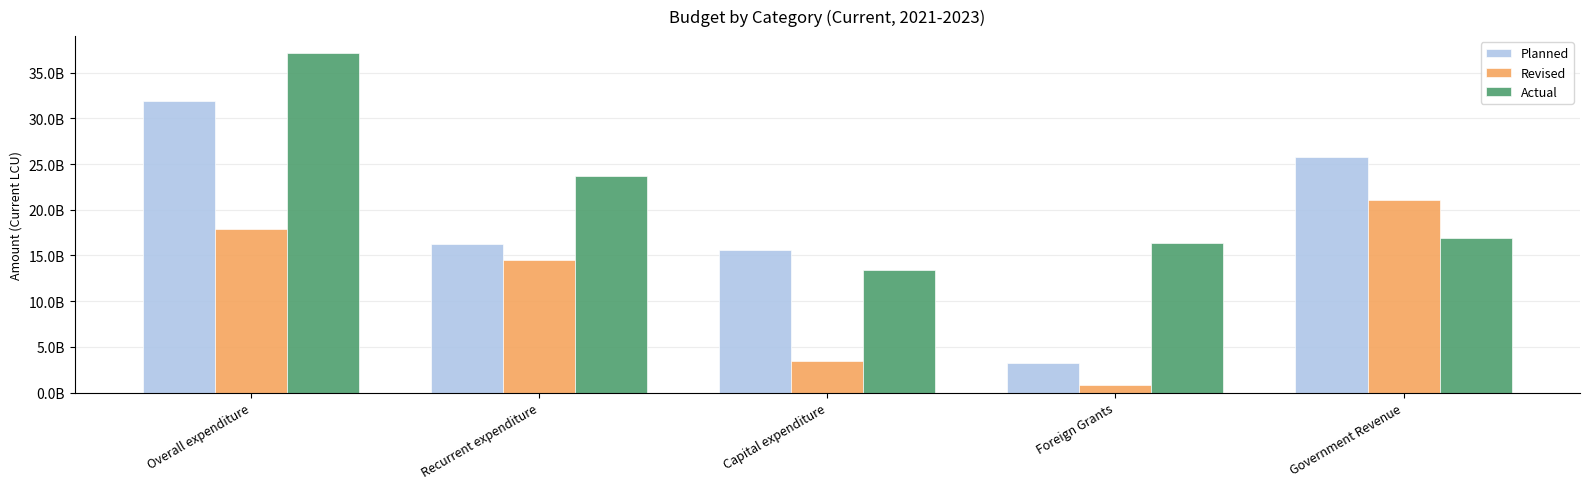

Is the value of Revised at Foreign Grants greater than the value of Planned at Government Revenue?

No